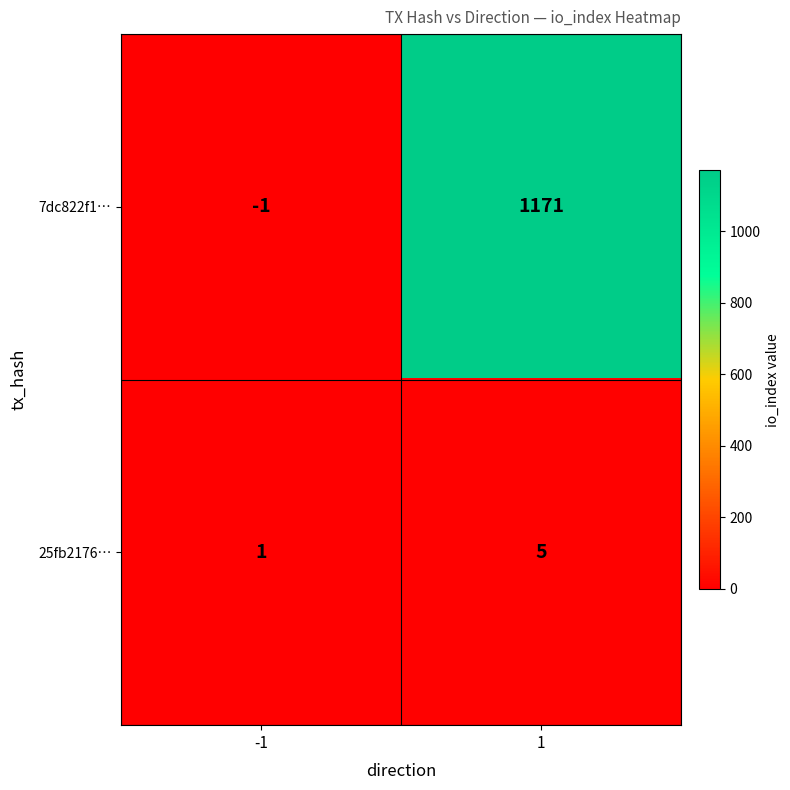

Is it true that 7dc822f1… equals 0 at -1?

False